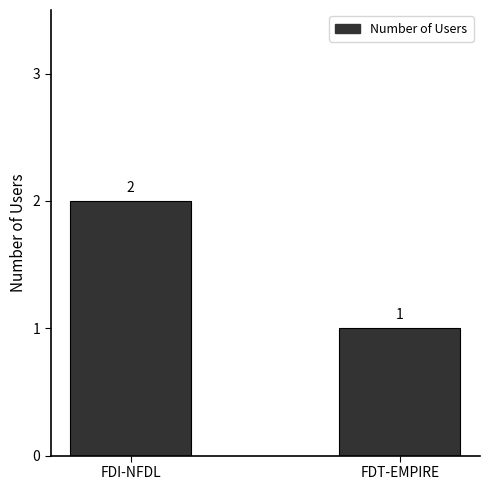

What position from the right is FDI-NFDL?

2